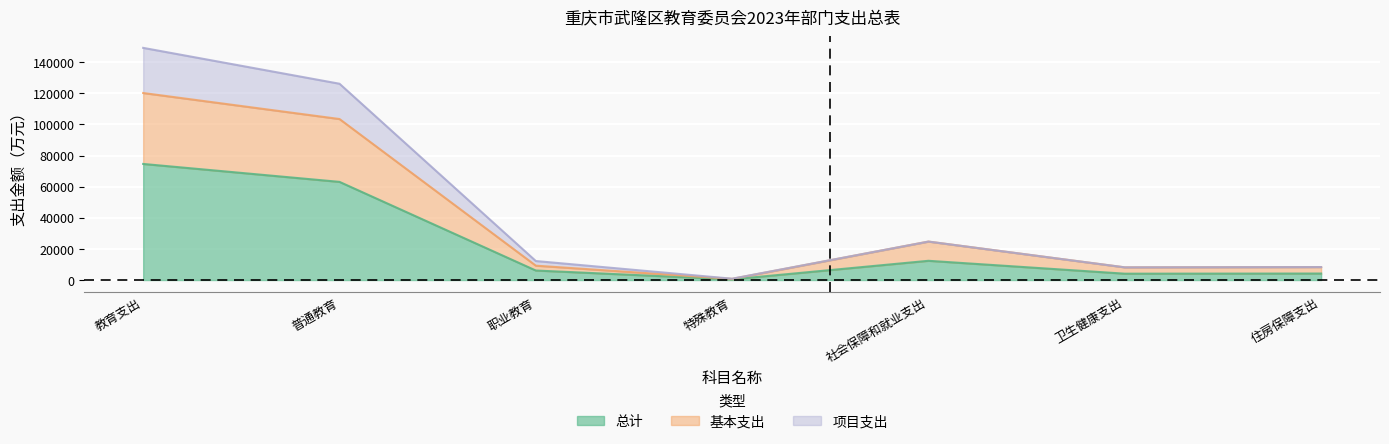

True or false: 项目支出 and 总计 cross at least once.

False